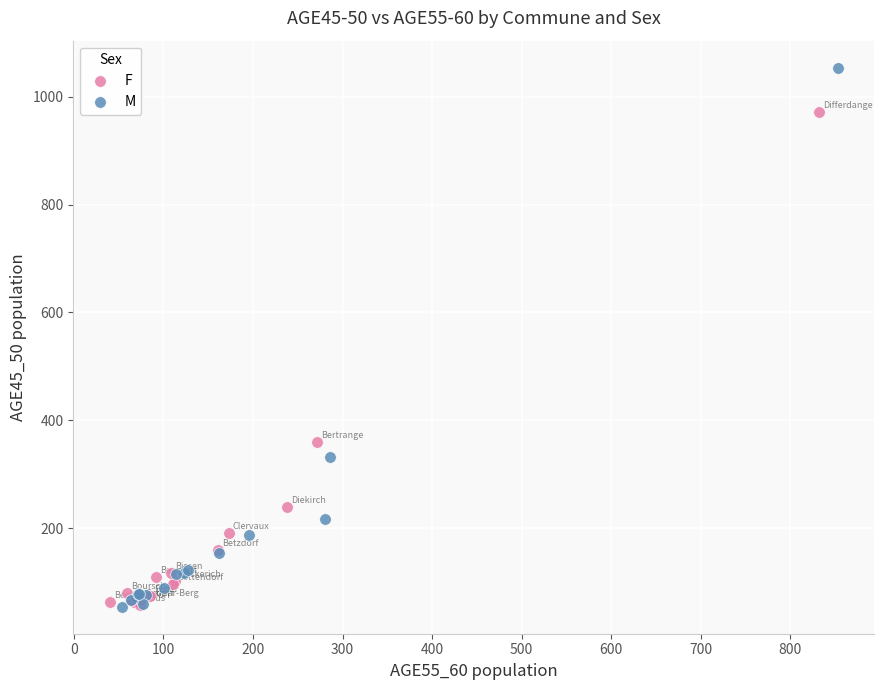

Which series has the widest spread of Y values?

M